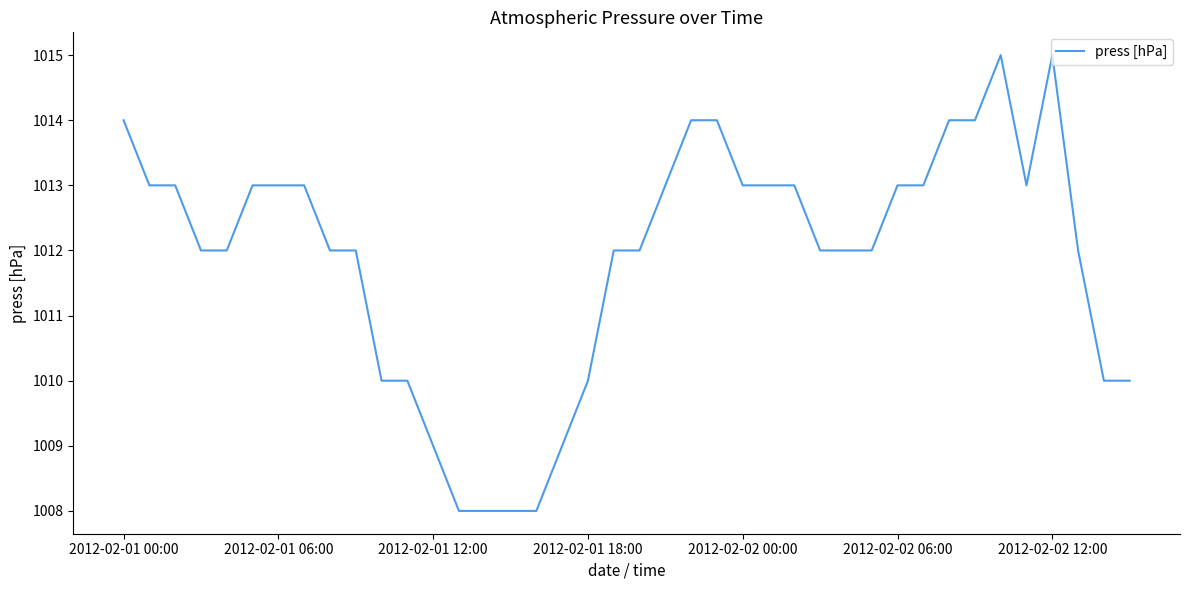

What is the sum of all values?

40476